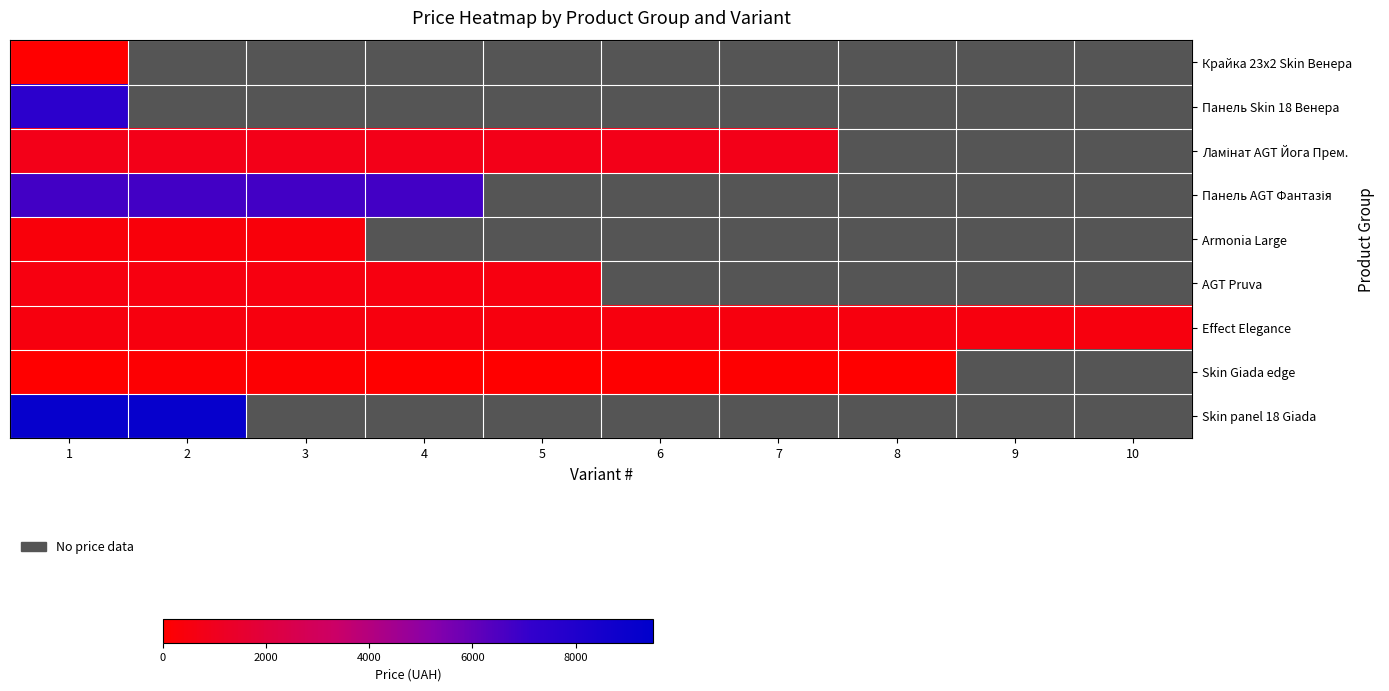

At how many categories does at least one series exceed 1800?

4